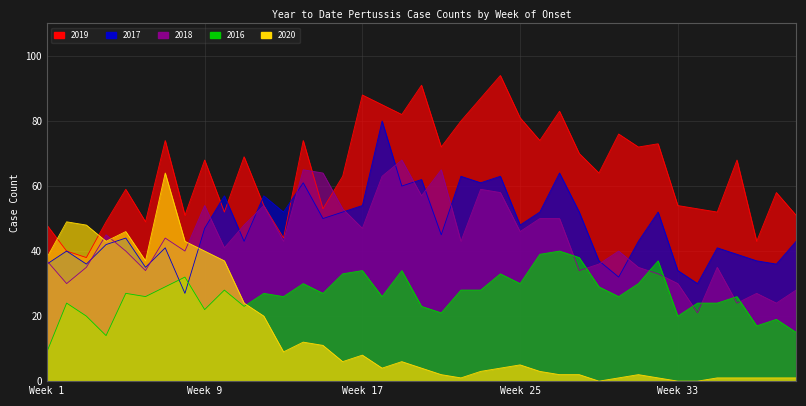

What is the total value across all series at Week 21?

205